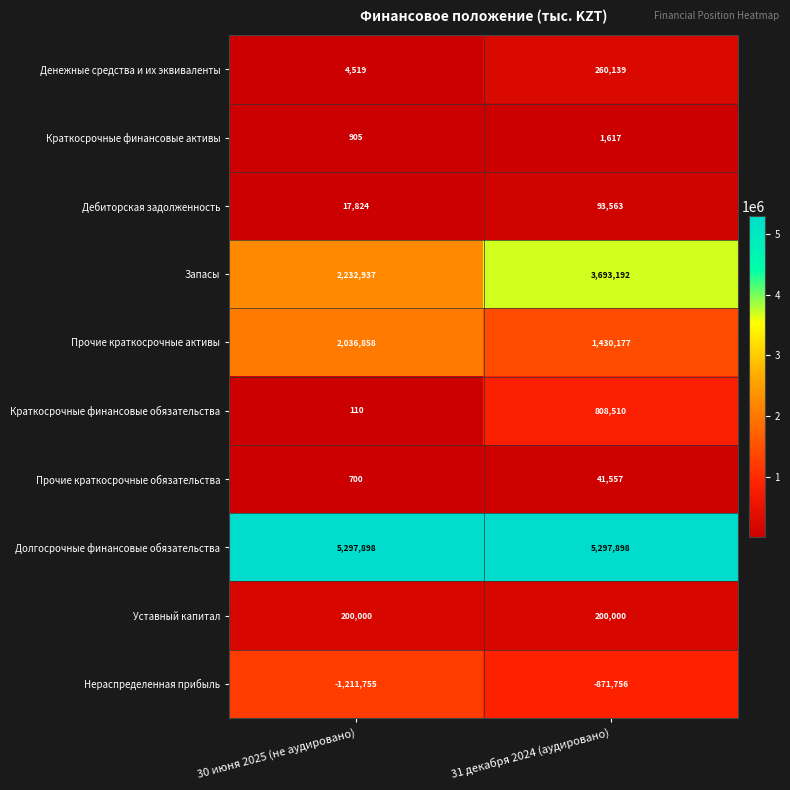

The Уставный капитал series shows 200000 at 31 декабря 2024 (аудировано). True or false?

True